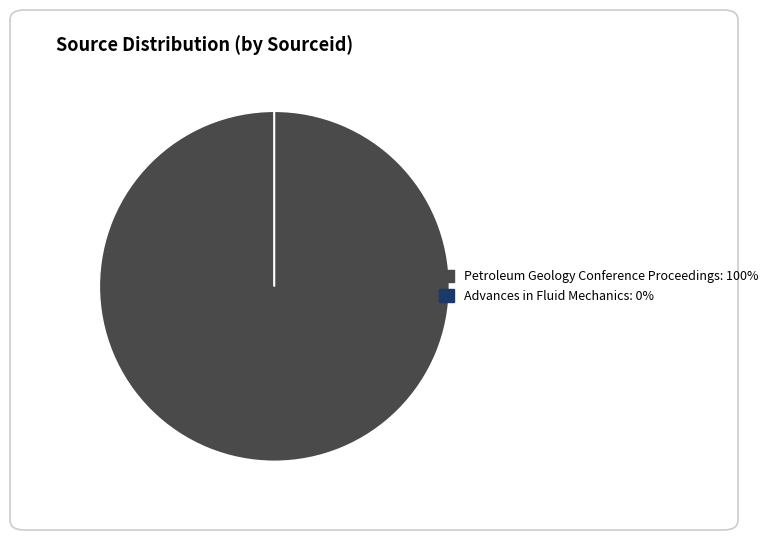

Which category accounts for the majority?

Petroleum Geology Conference Proceedings